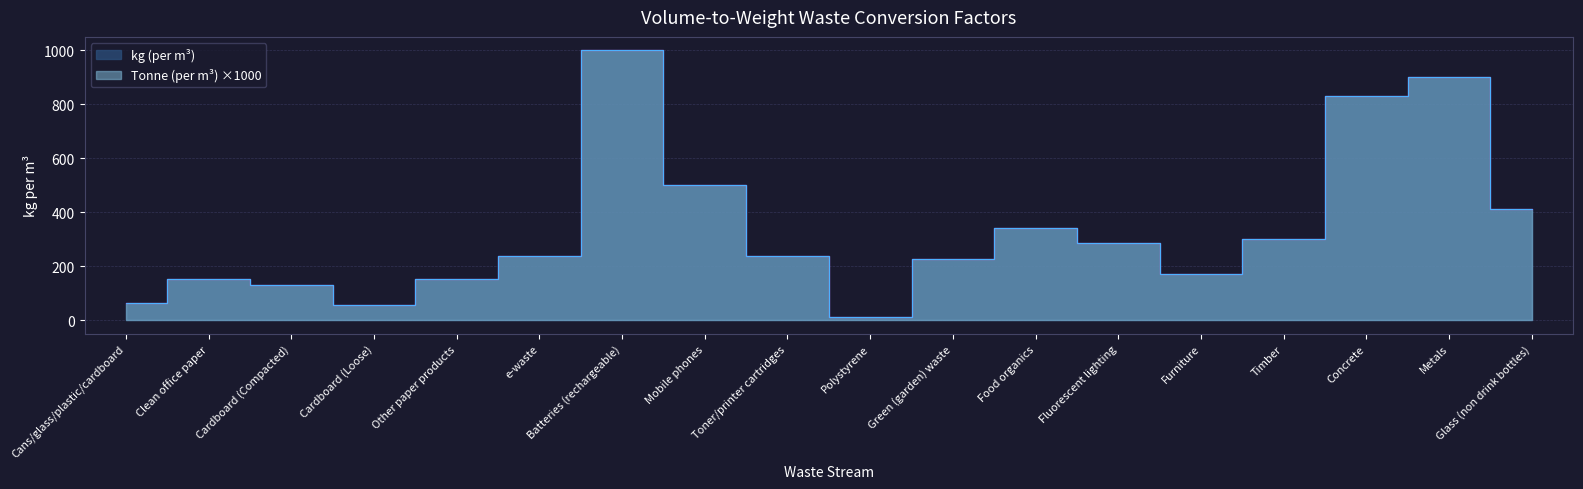

What is the sum of all kg (per m3) values?

6012